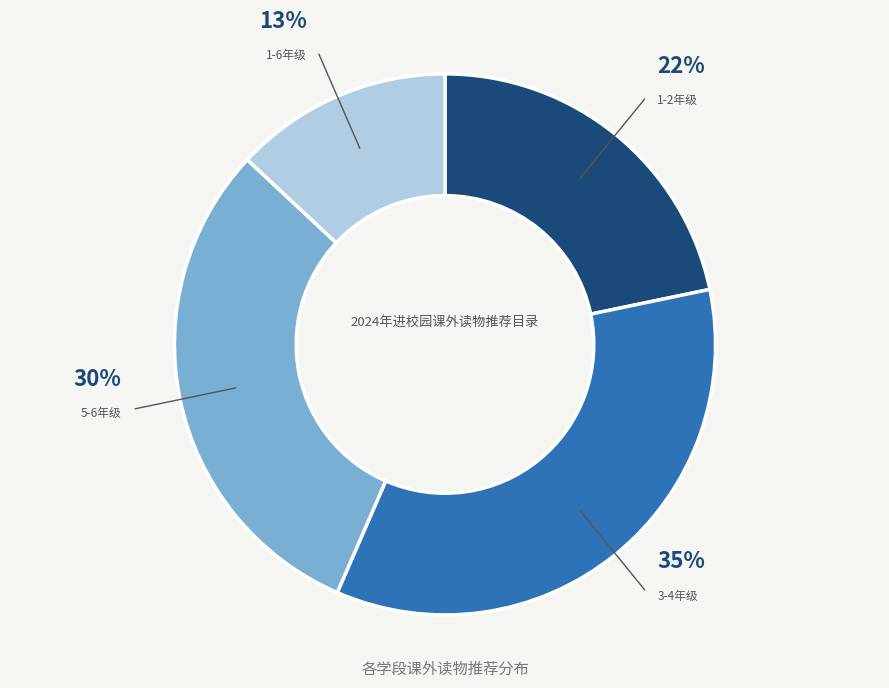

Is there any slice that represents more than half of the pie?

No